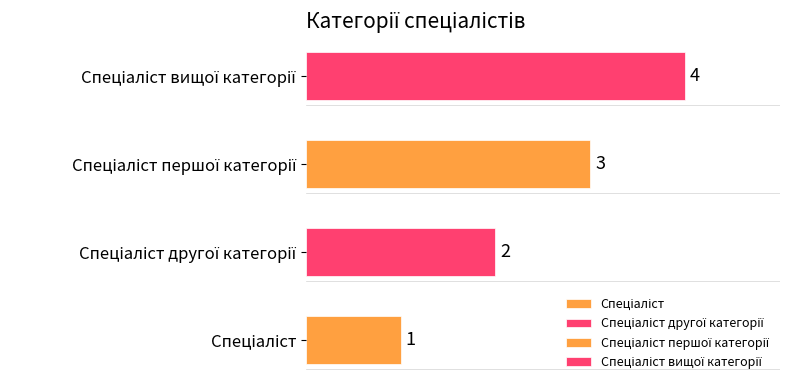

How many values are below 3?

2